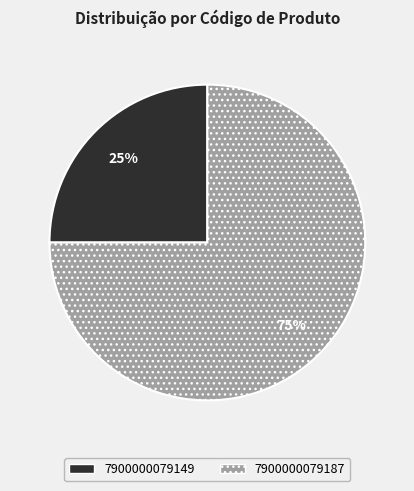

Rank the categories by value from highest to lowest.

7900000079187, 7900000079149